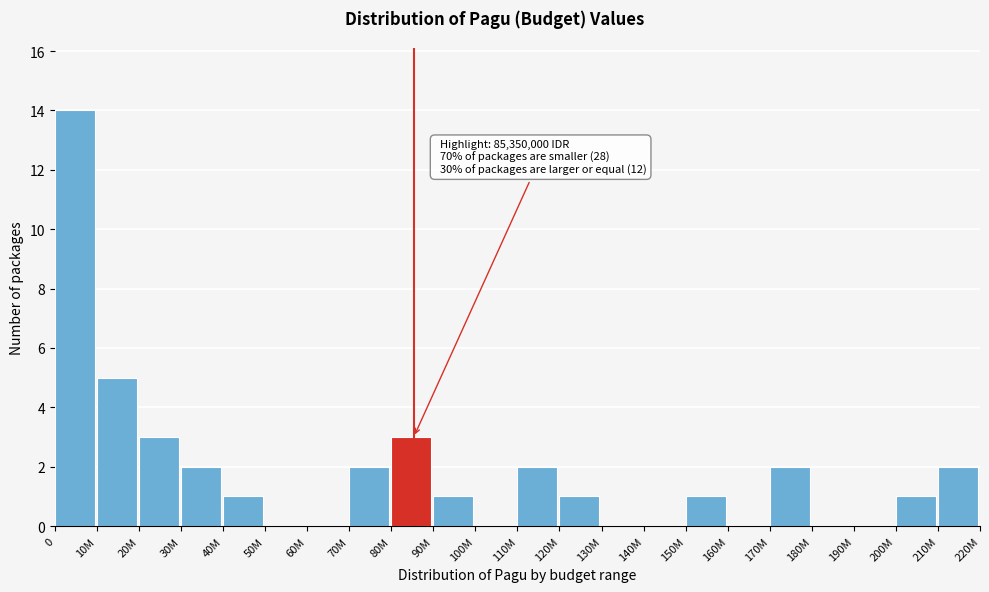

Reading left to right, list all the values displayed in this chart.

0=14	10M=5	20M=3	30M=2	40M=1	50M=0	60M=0	70M=2	80M=3	90M=1	100M=0	110M=2	120M=1	130M=0	140M=0	150M=1	160M=0	170M=2	180M=0	190M=0	200M=1	210M=2